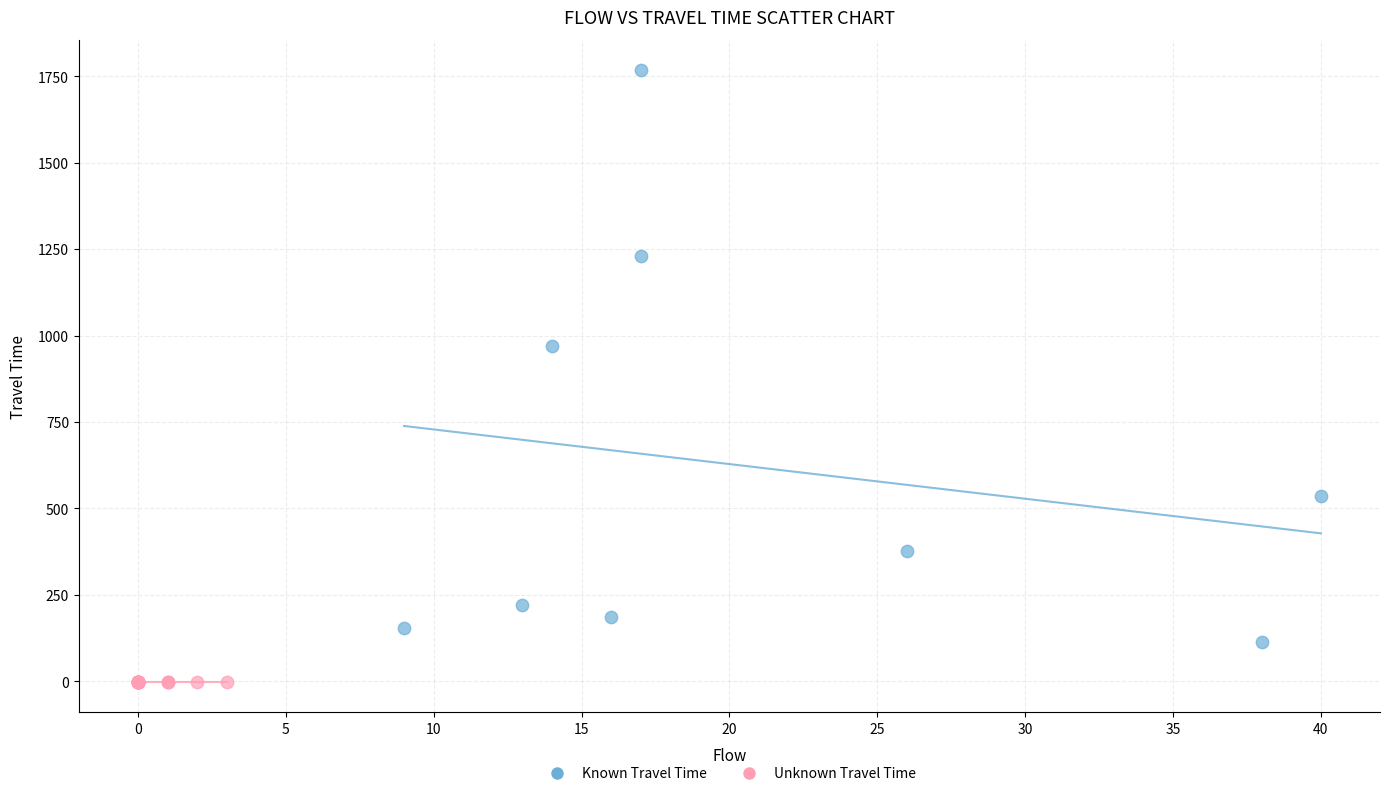

Which series reaches the maximum Y coordinate?

Known Travel Time